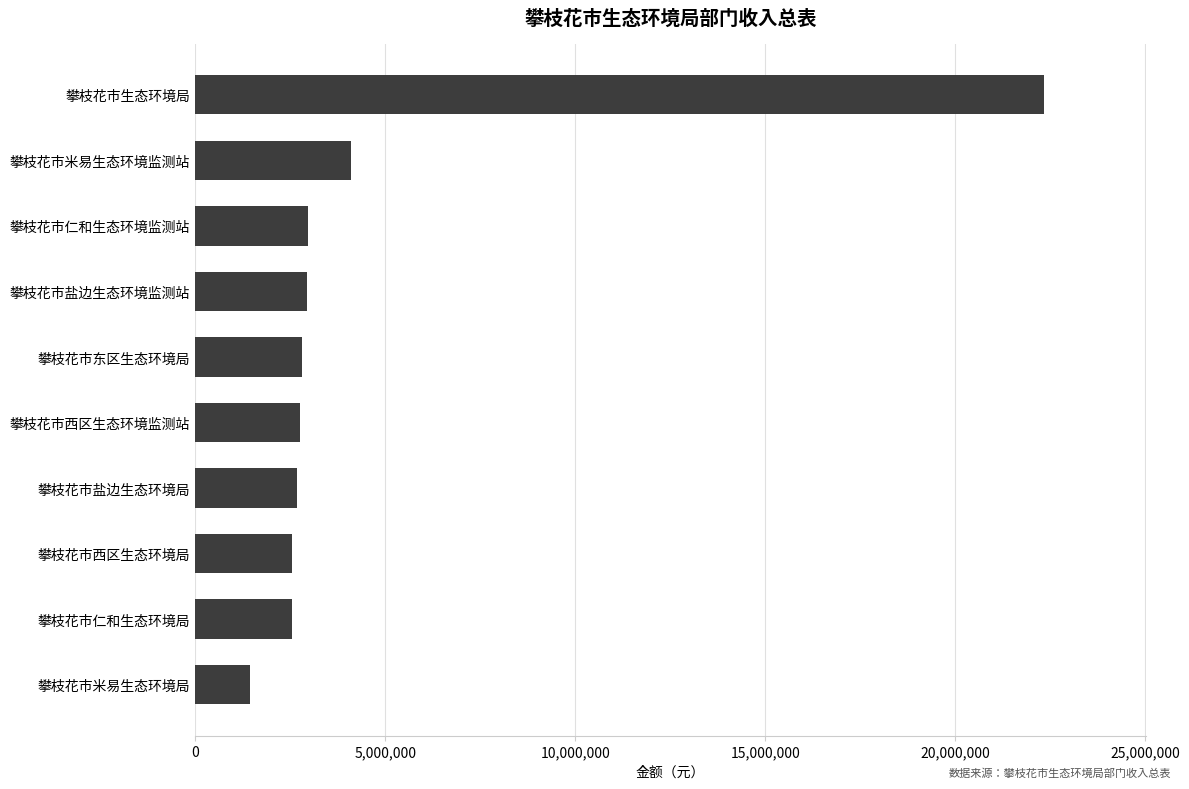

Is it true that the value at 攀枝花市仁和生态环境局 is 944227.2?

False